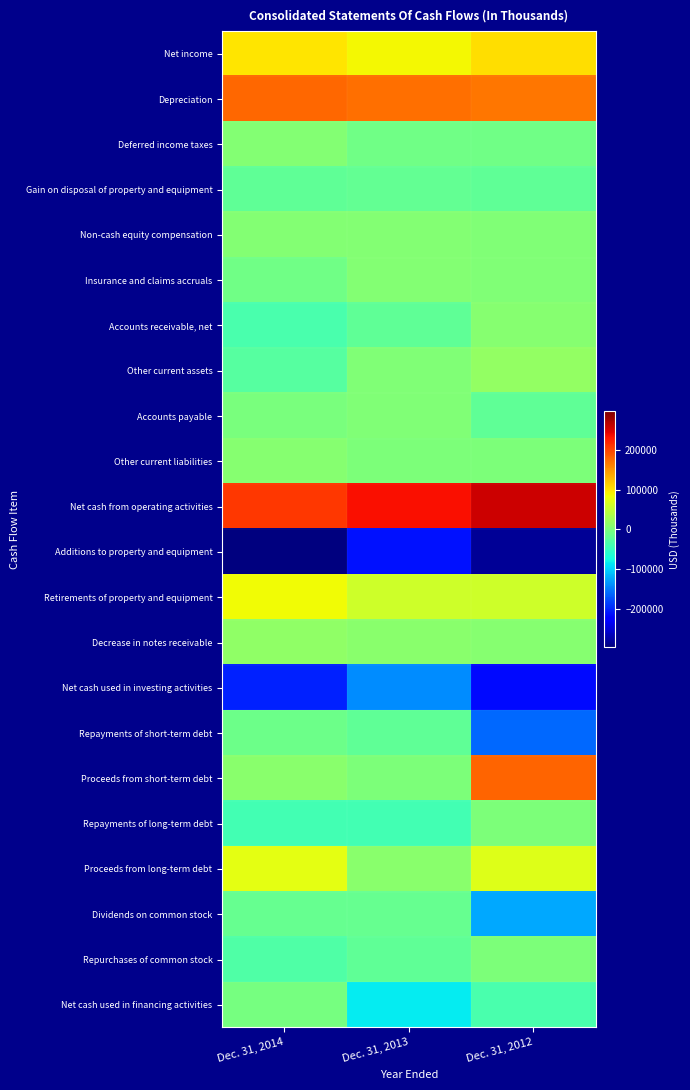

Which series has the largest total across all categories?

Net cash from operating activities